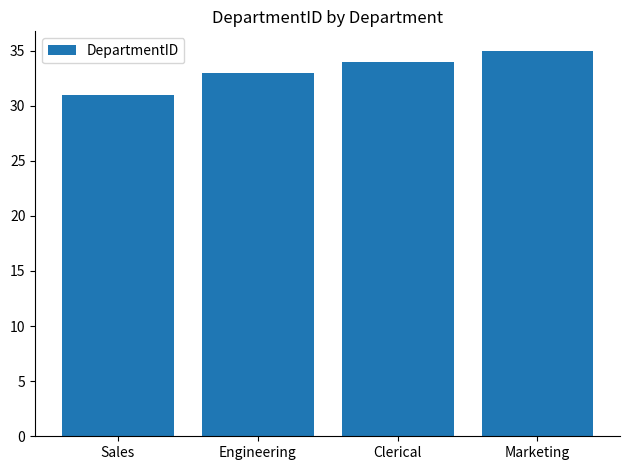

Reading right to left, transcribe all the data shown in this chart.

35	34	33	31